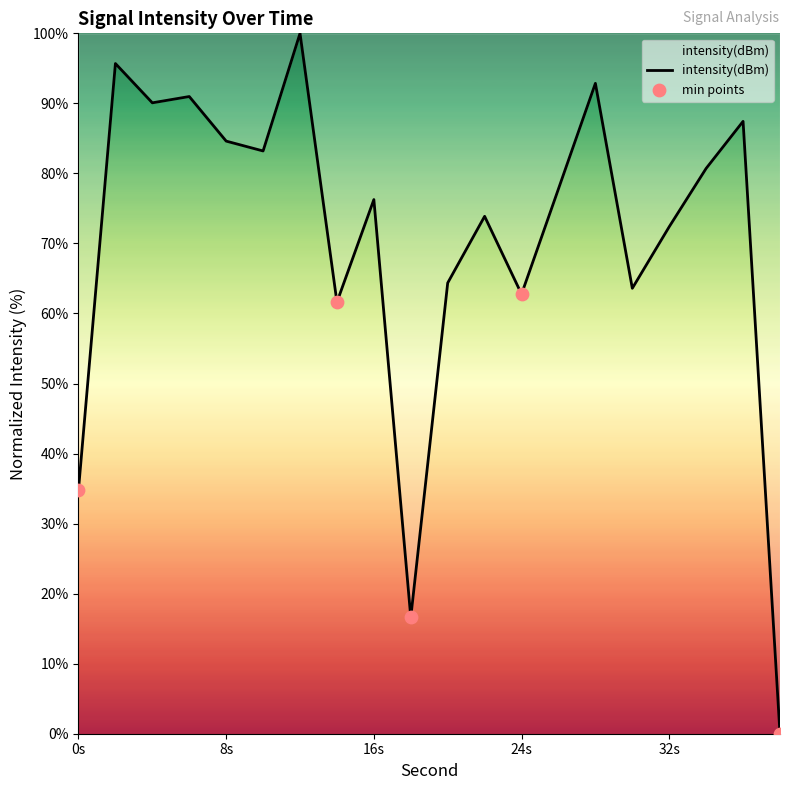

How many lines are shown in the chart?

1